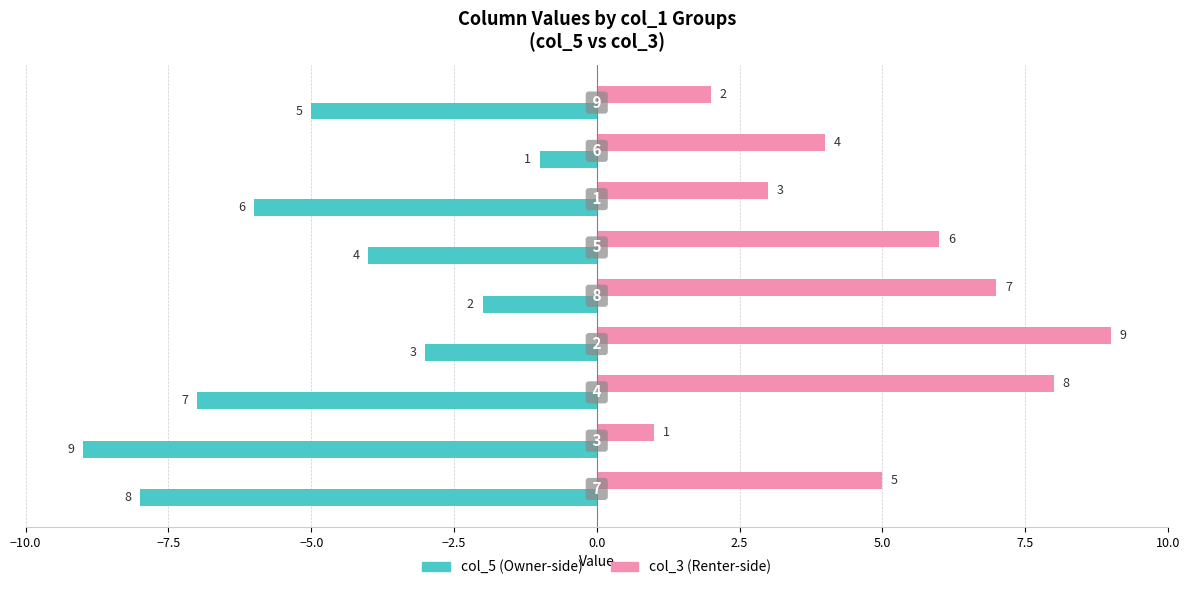

What is the greatest value displayed?

9